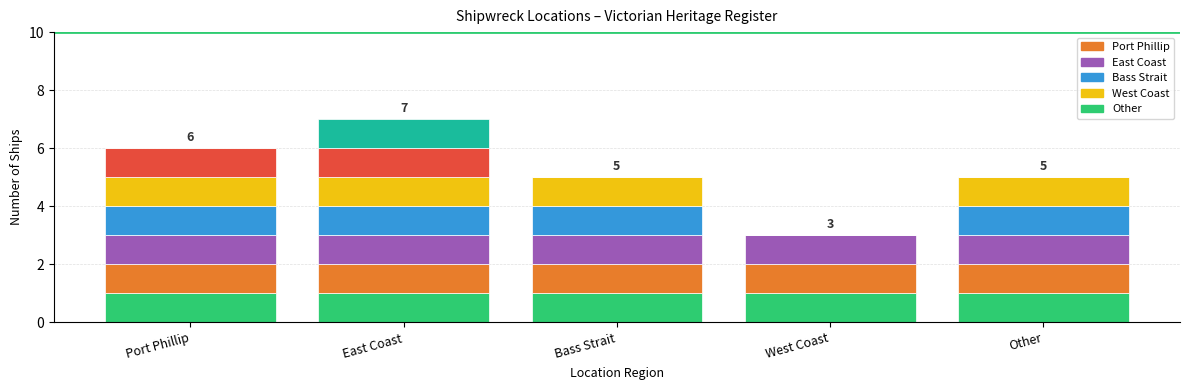

How many categories are shown in the chart?

5